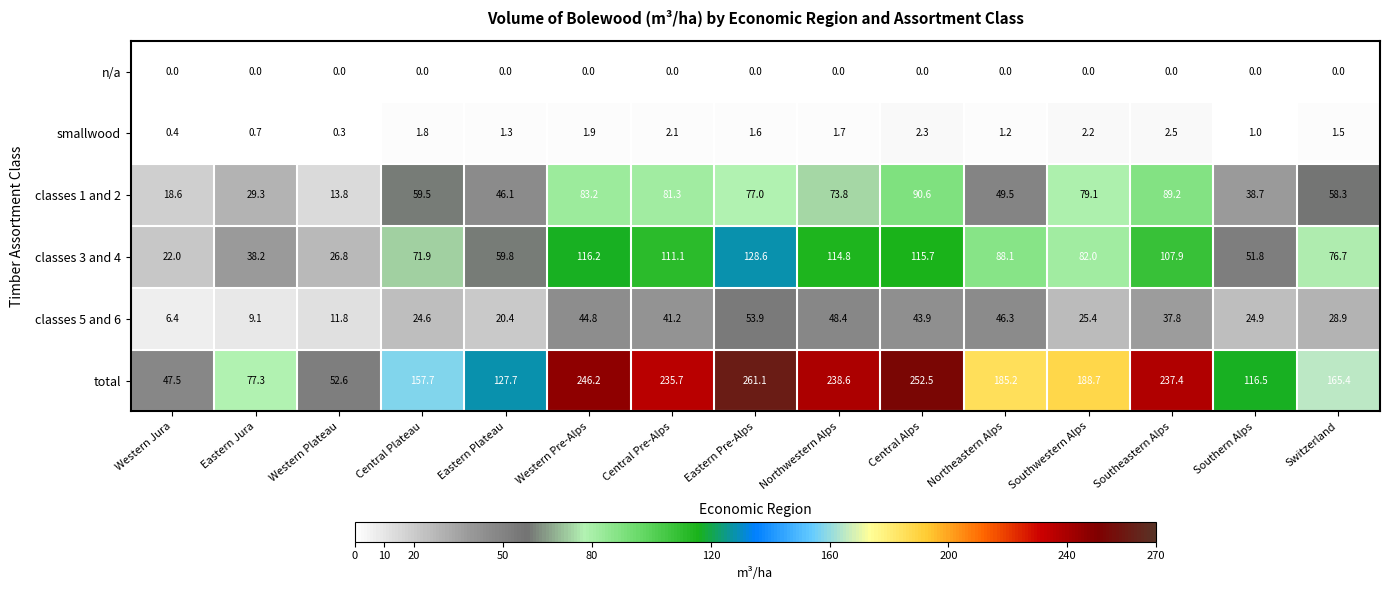

What is the spread (max minus min) of values at Western Pre-Alps?

246.2